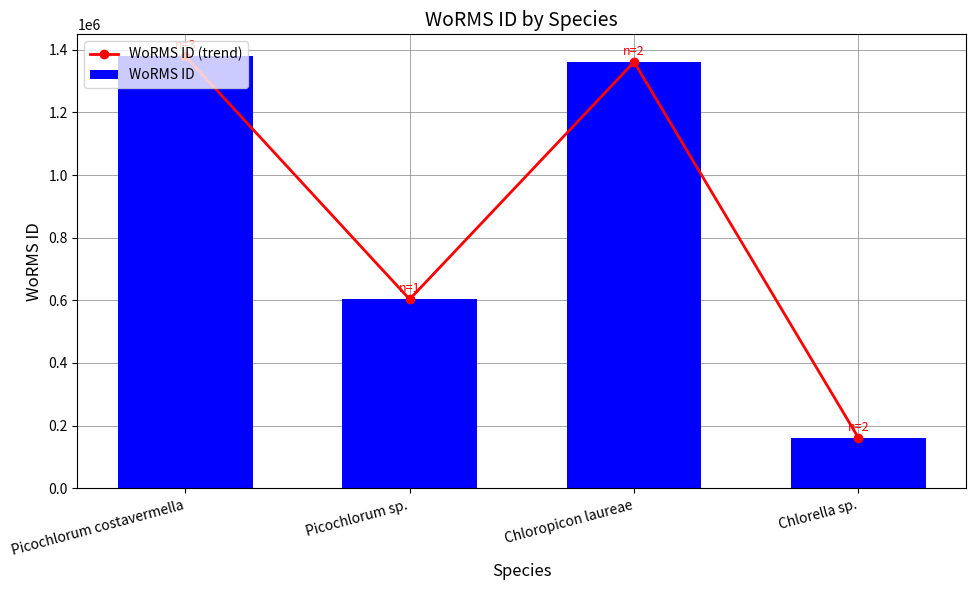

What is the difference between the second highest and second lowest values in the WoRMS ID series?

757726